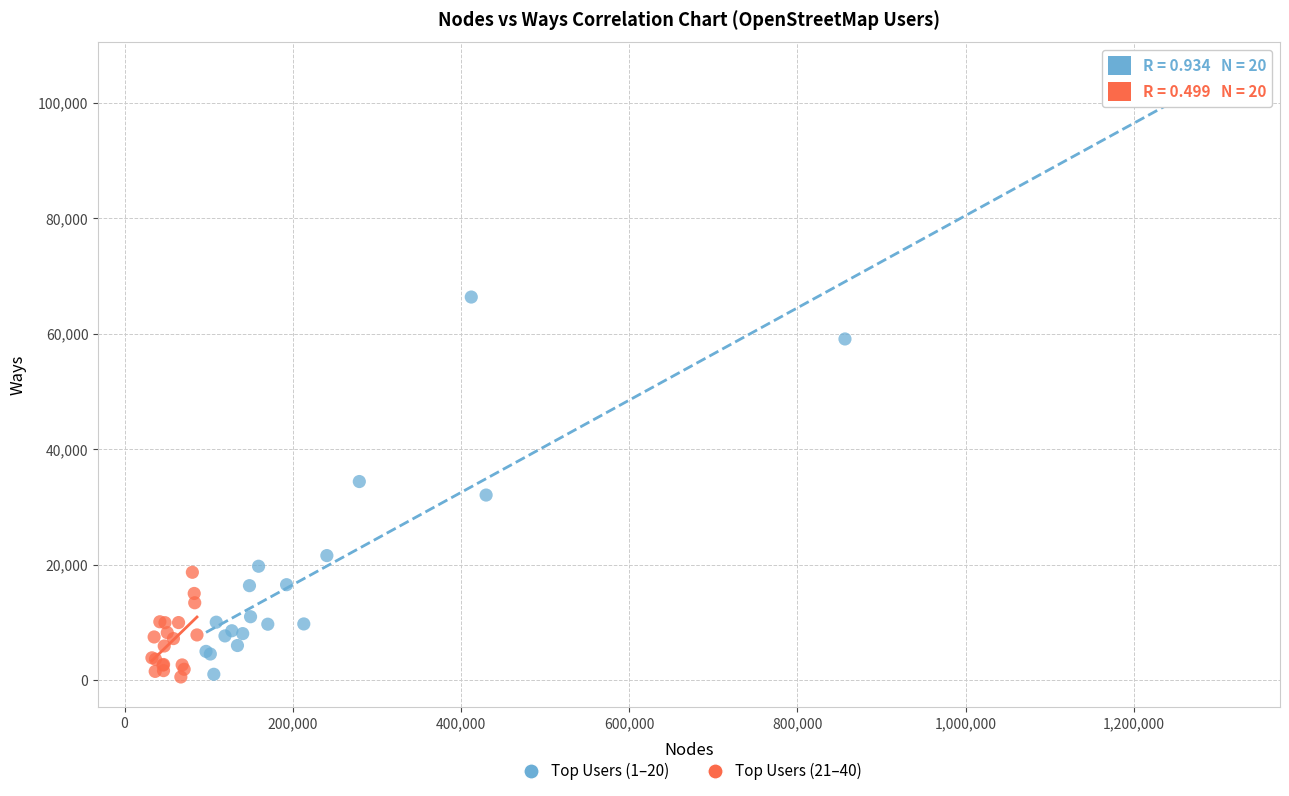

Which series has the largest Y range (max minus min)?

Top Users (1–20)